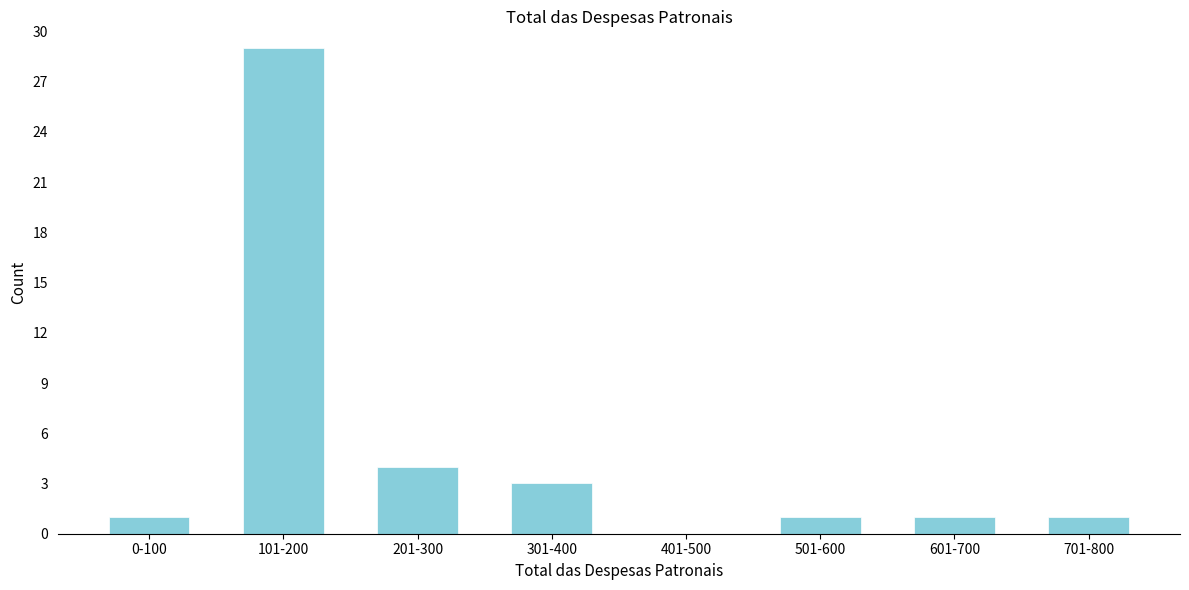

Reading left to right, what are all the values shown in this chart?

0-100=1	101-200=29	201-300=4	301-400=3	401-500=0	501-600=1	601-700=1	701-800=1